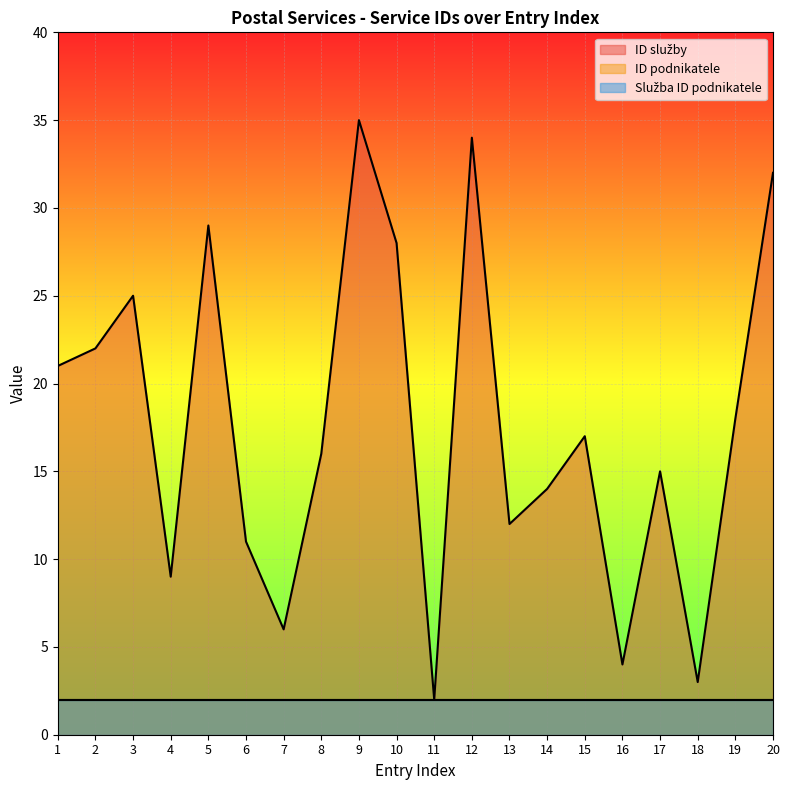

What is the value of the ID služby point at the 20th from the left?

32